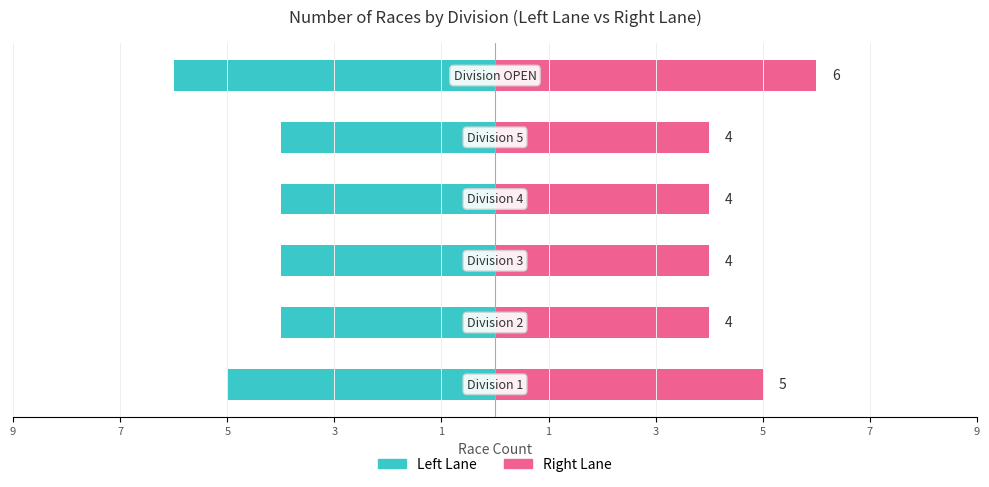

Reading right to left, what are all the values shown in this chart?

Left Lane: 1=-6	1=-4	3=-4	5=-4	7=-4	9=-5
Right Lane: 1=6	1=4	3=4	5=4	7=4	9=5